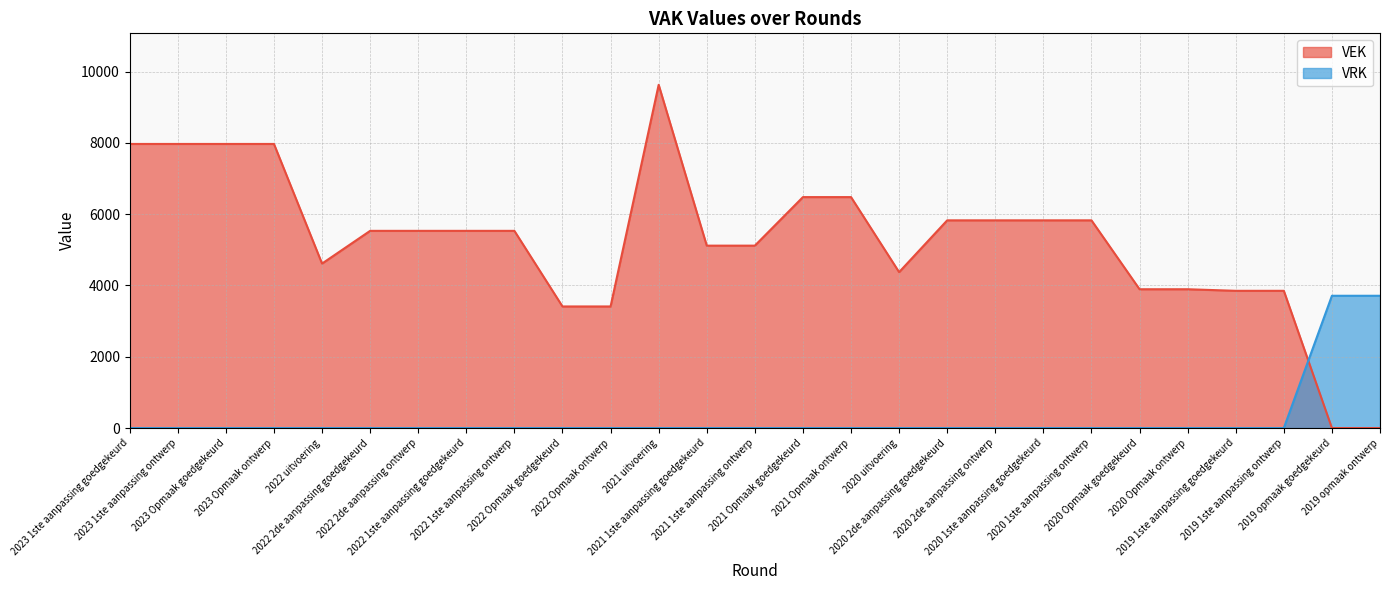

What is the average value of the VRK series?

275